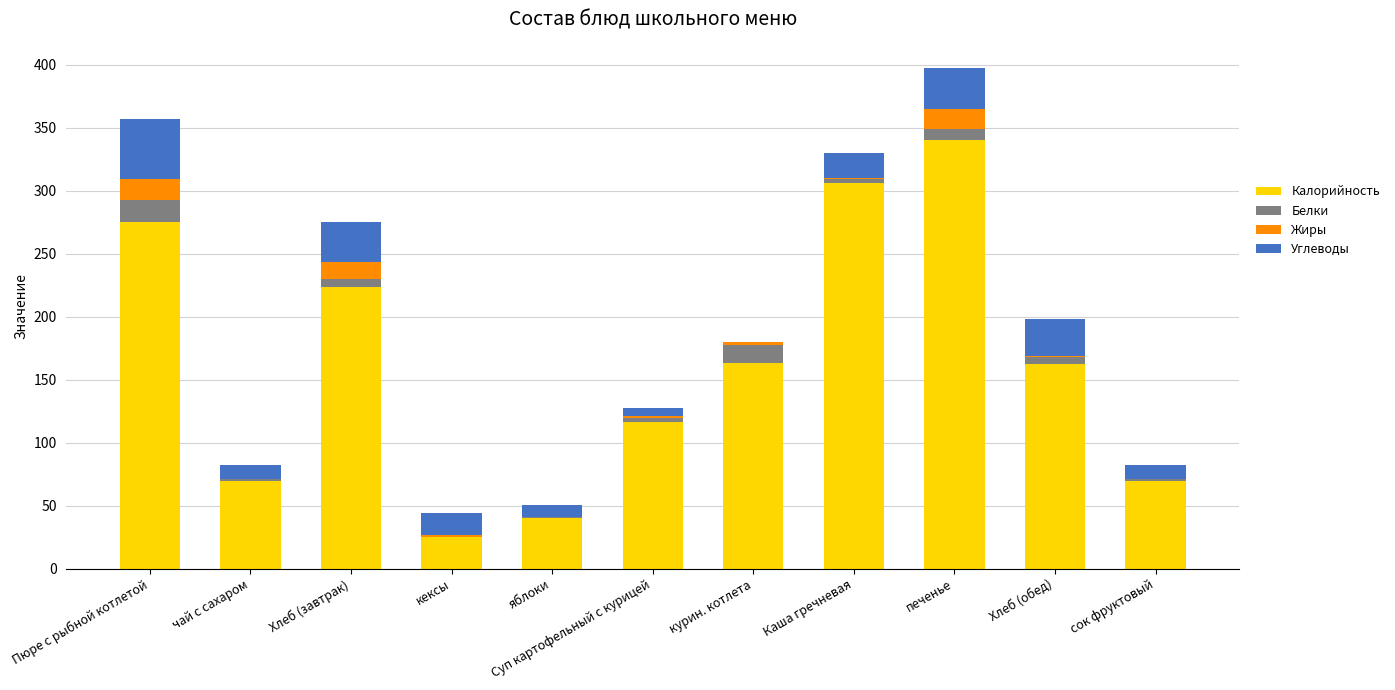

Is it true that Калорийность equals 20.4 at яблоки?

False